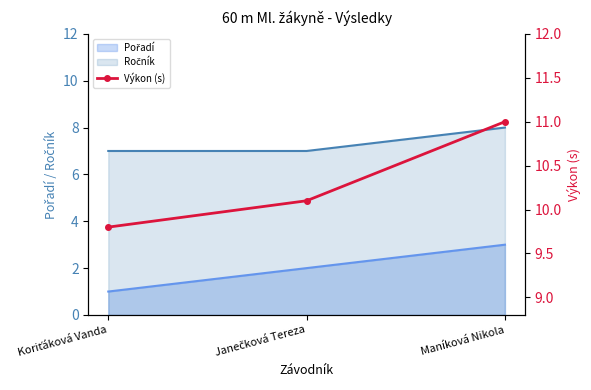

What is the change in value from Koriťáková Vanda to Janečková Tereza?

+0.3